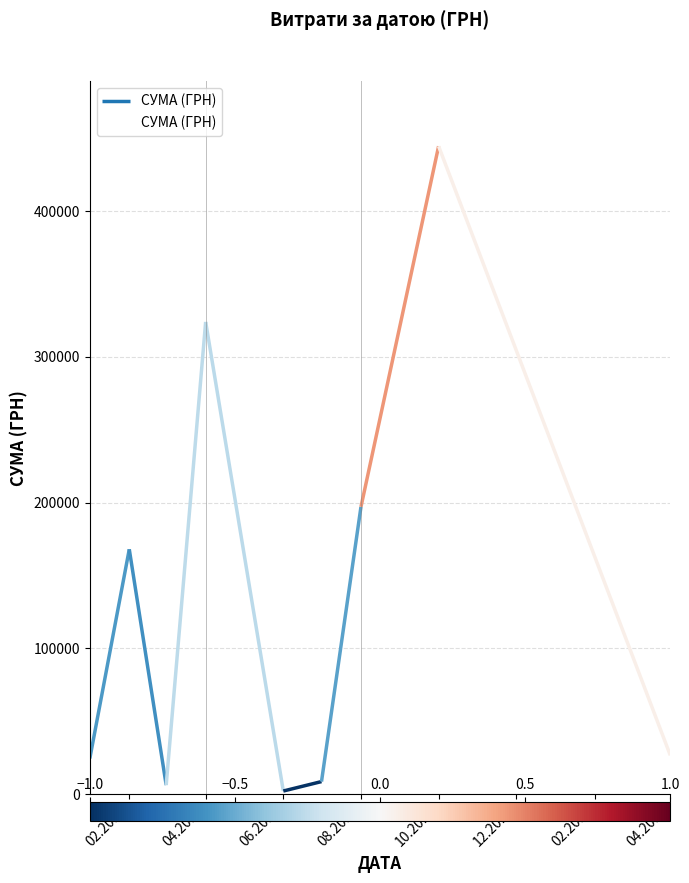

How many lines are shown in the chart?

1